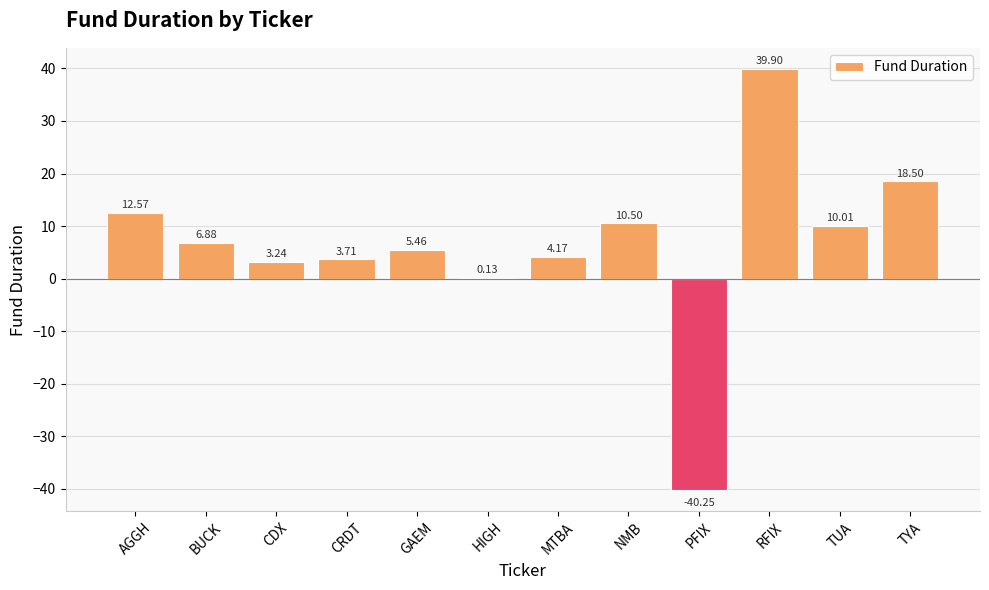

How many positive values are there?

11